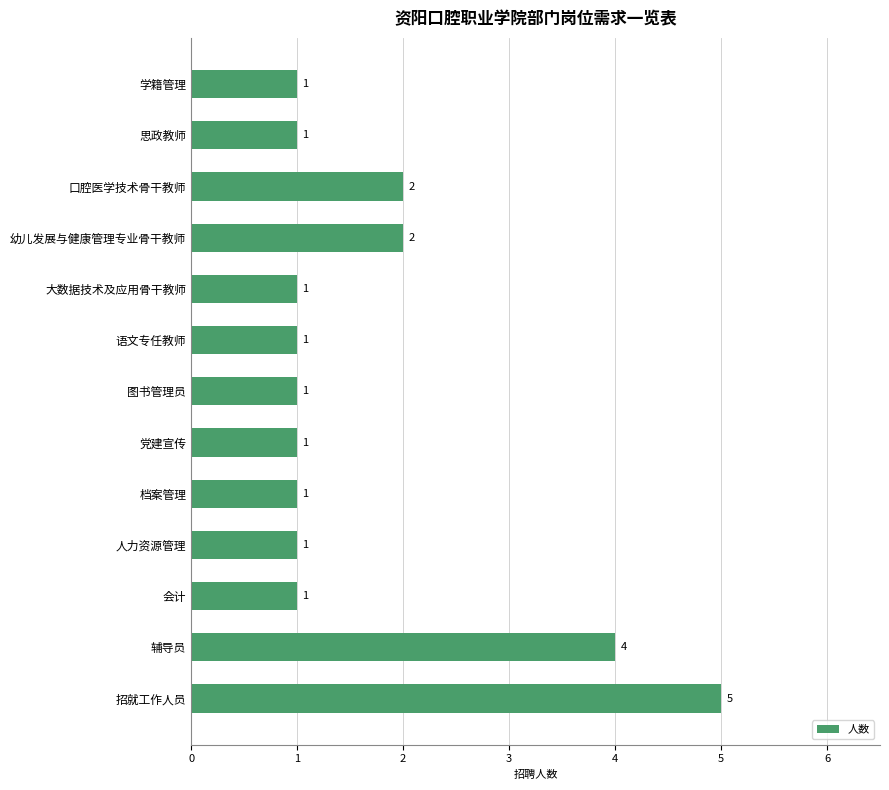

Reading bottom to top, list all the values displayed in this chart.

招就工作人员=5	辅导员=4	会计=1	人力资源管理=1	档案管理=1	党建宣传=1	图书管理员=1	语文专任教师=1	大数据技术及应用骨干教师=1	幼儿发展与健康管理专业骨干教师=2	口腔医学技术骨干教师=2	思政教师=1	学籍管理=1